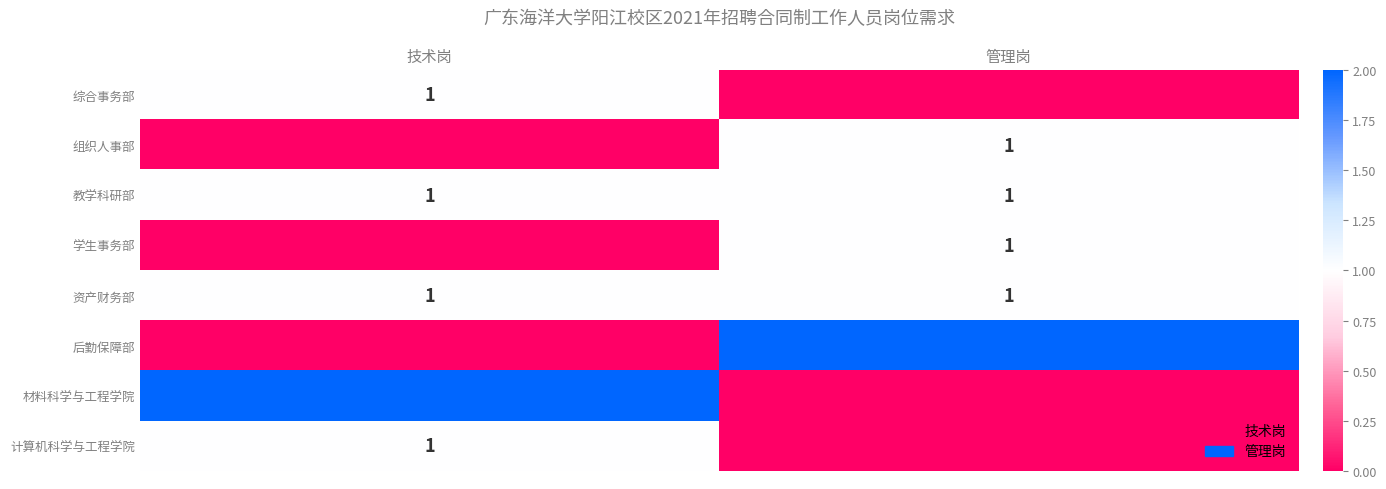

What is the sum of the 资产财务部 values at 管理岗 and 技术岗?

2